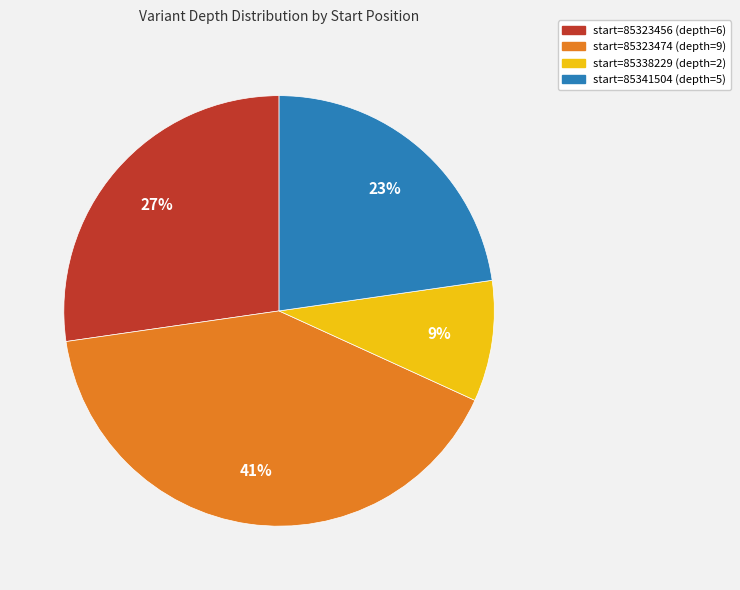

What is the smallest slice in the pie chart?

start=85338229 (depth=2)